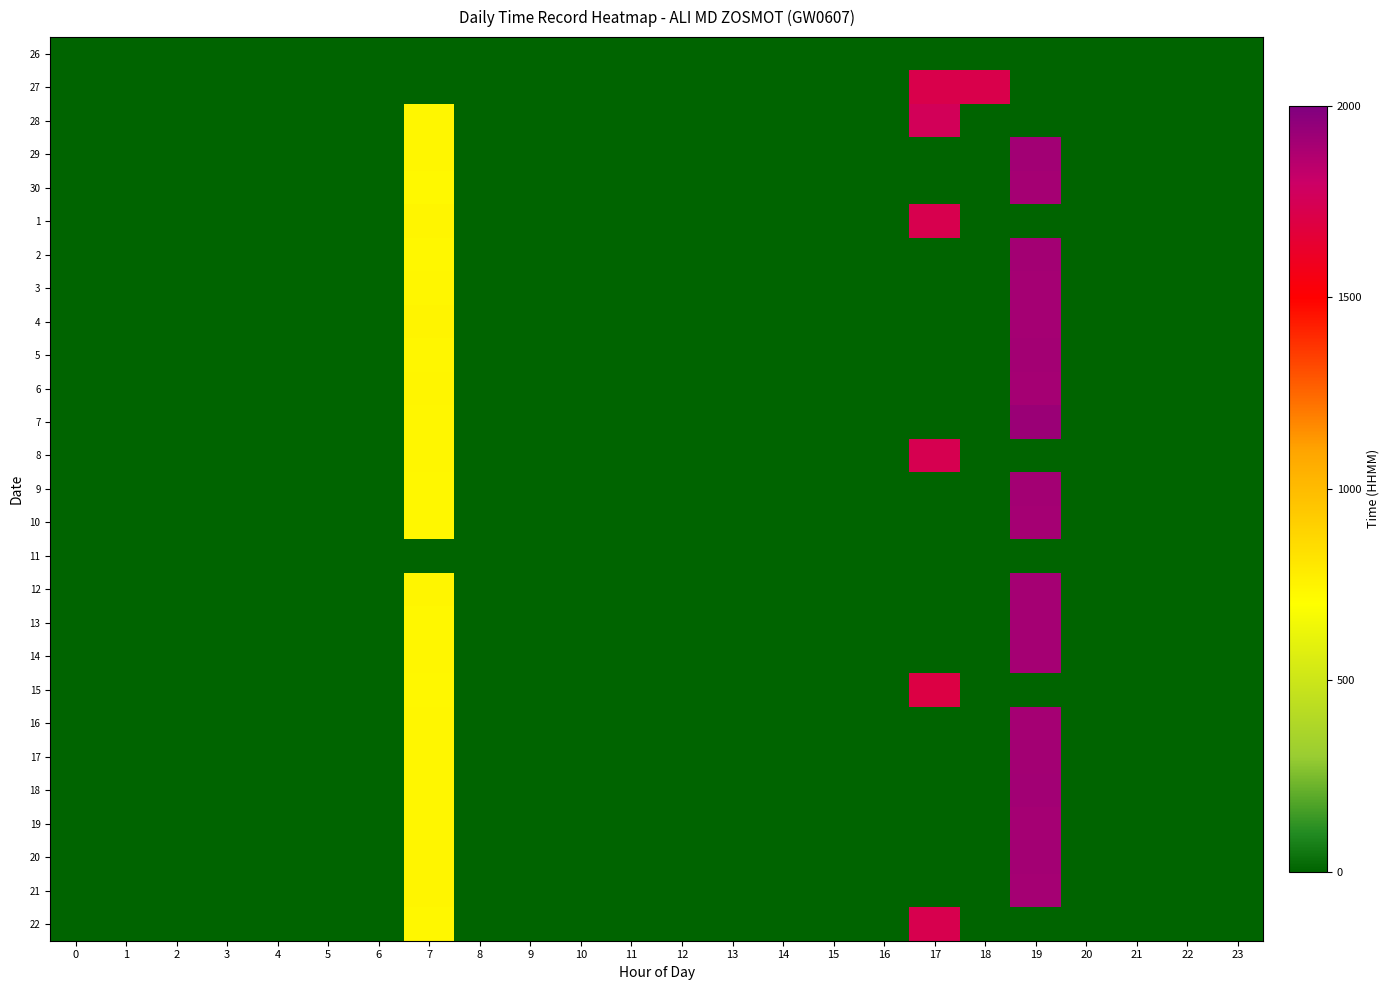

How many data points does each series have?

24